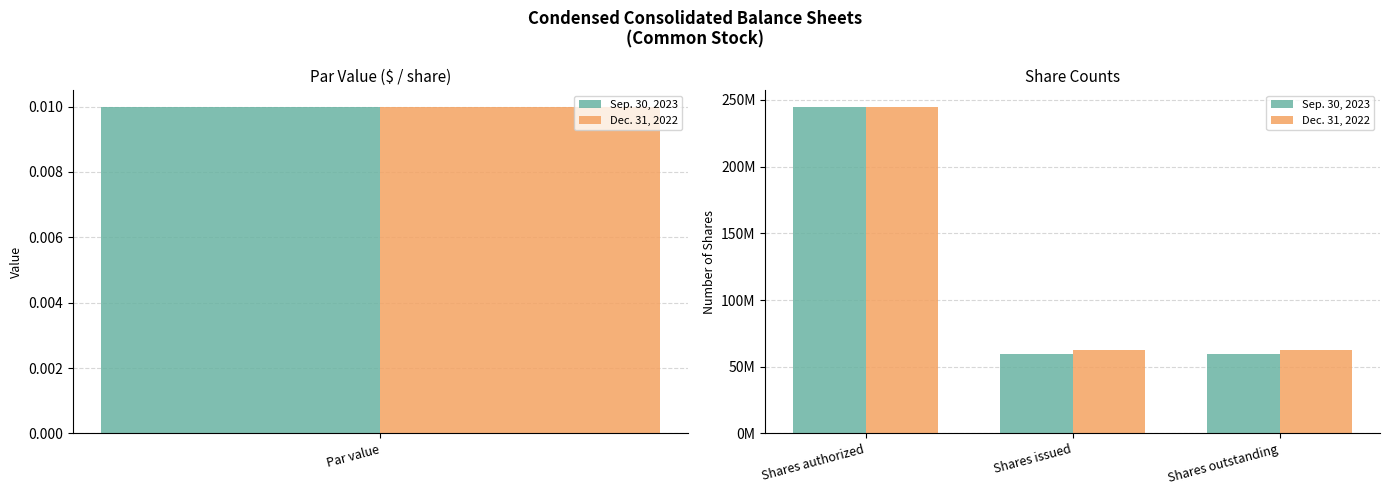

What is the label of the 1st bar from the left?

Shares authorized